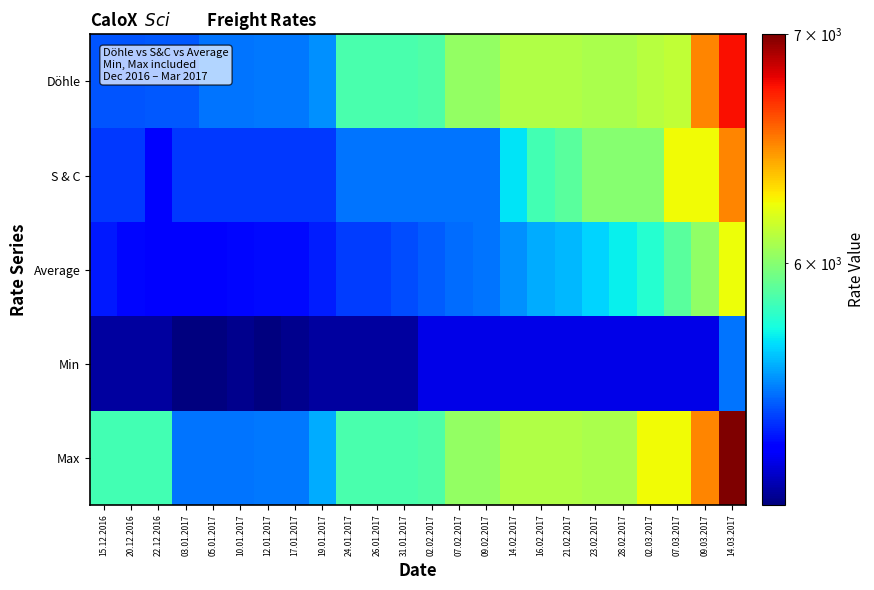

What is the maximum value shown in the chart?

7000